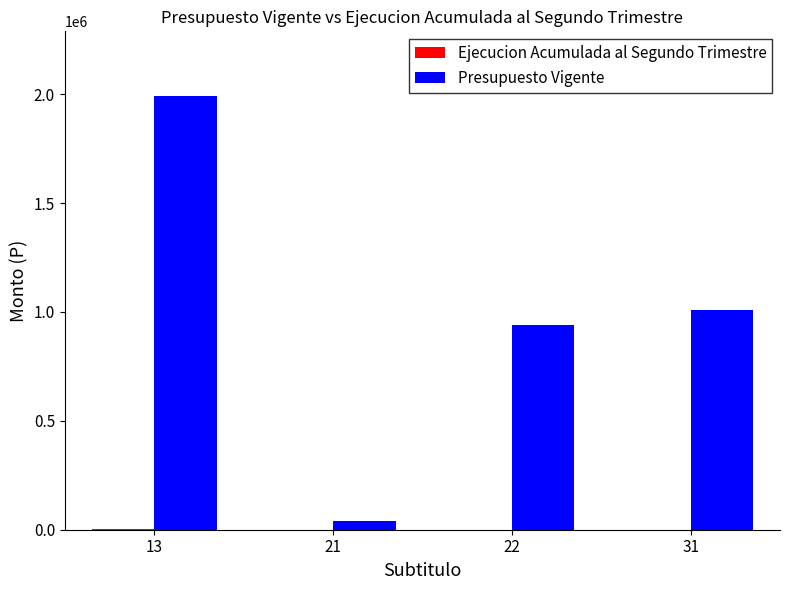

At which category is the sum across all series the highest?

13